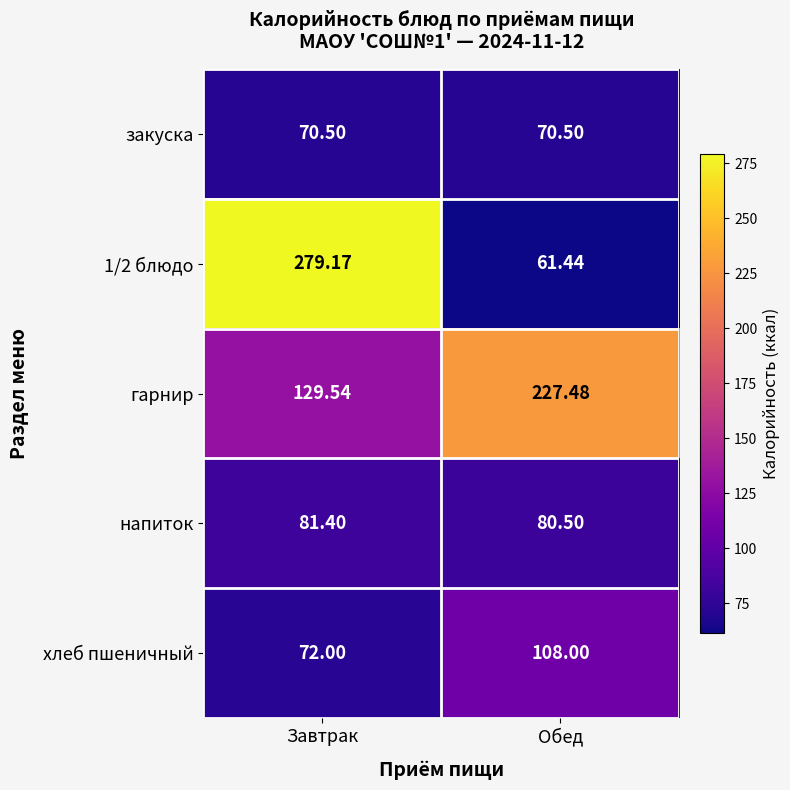

At which label does гарнир first exceed 227?

Обед